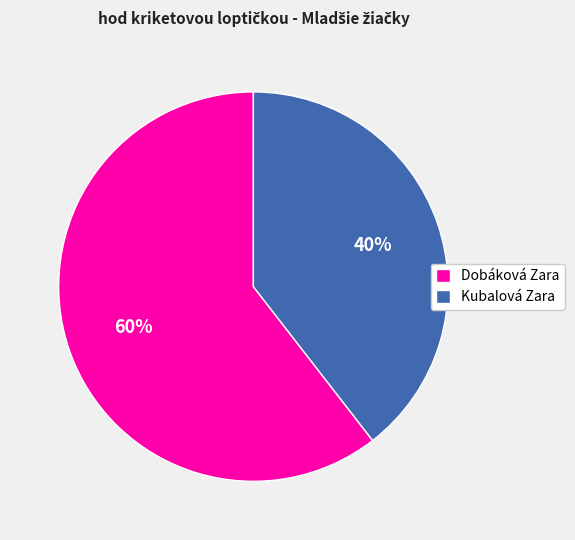

Is it true that Dobáková Zara is 60% of the pie?

True